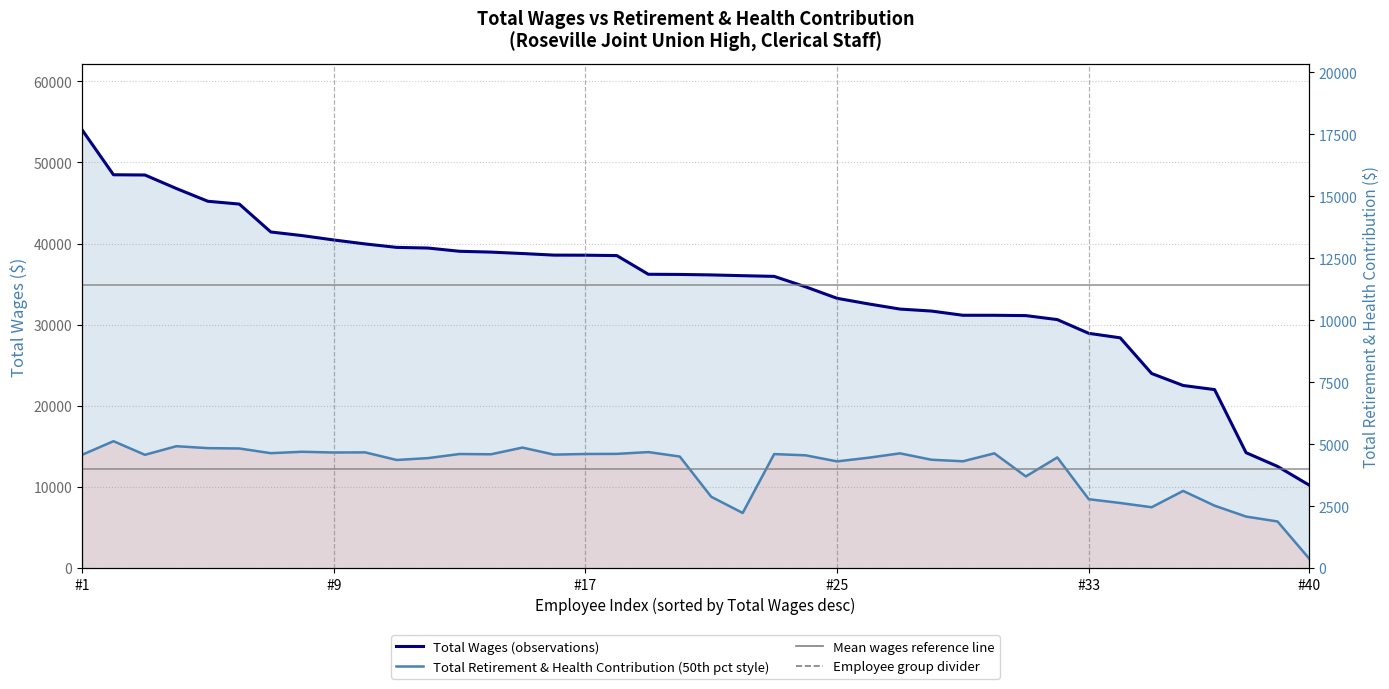

True or false: Total Wages (sorted desc) and Total Retirement & Health Contribution intersect in this chart.

False